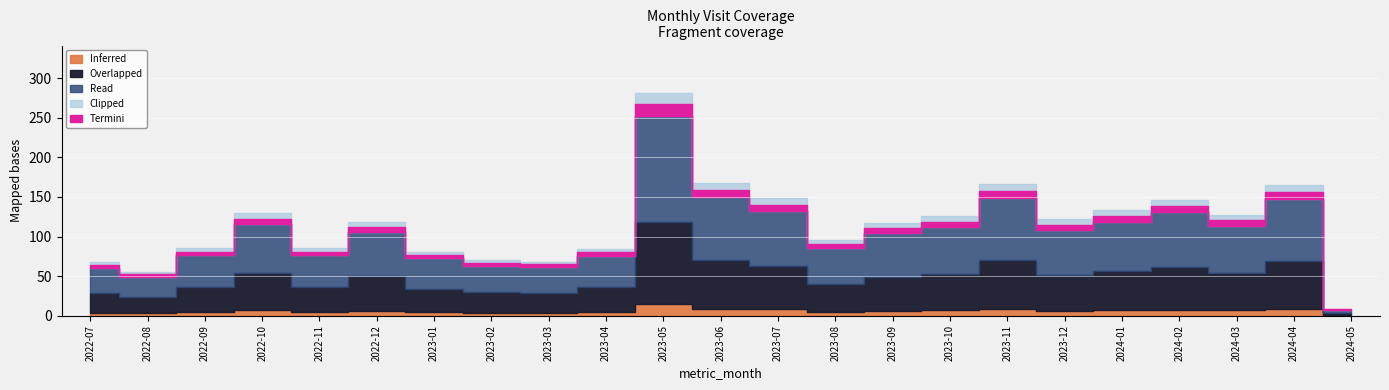

List the labels in order of value, smallest first.

2024-05, 2022-08, 2022-07, 2023-03, 2023-02, 2023-01, 2023-04, 2022-09, 2022-11, 2023-08, 2023-09, 2022-12, 2023-12, 2023-10, 2024-03, 2022-10, 2024-01, 2024-02, 2023-07, 2024-04, 2023-11, 2023-06, 2023-05